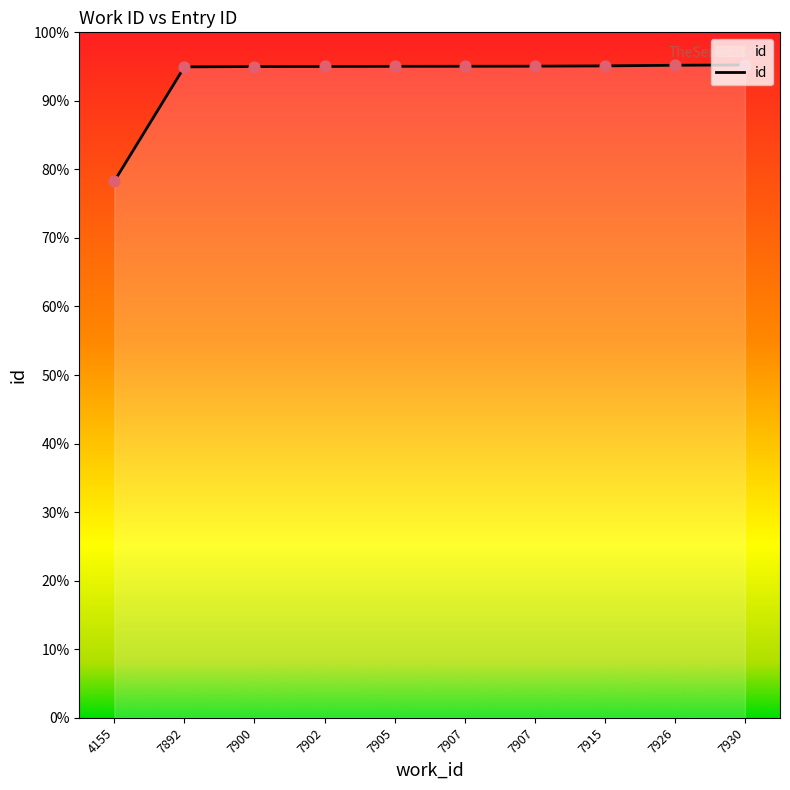

What is the ratio of the value at 7892 to the value at 7902?

1.0